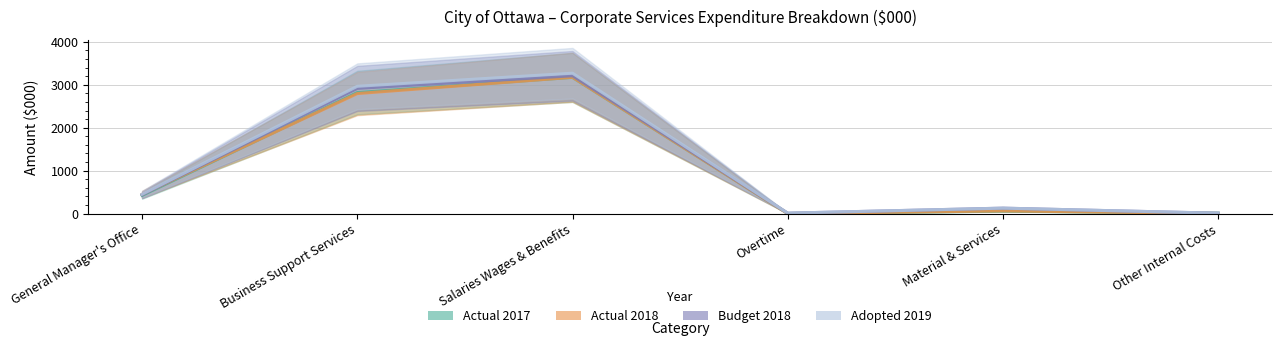

At which category is the sum across all series the highest?

Salaries Wages & Benefits